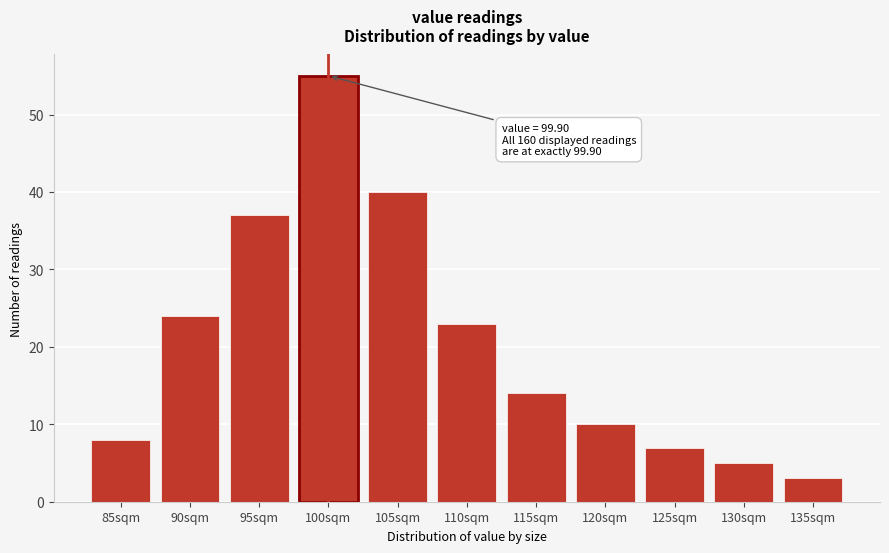

Reading left to right, what are all the values shown in this chart?

8	24	37	55	40	23	14	10	7	5	3